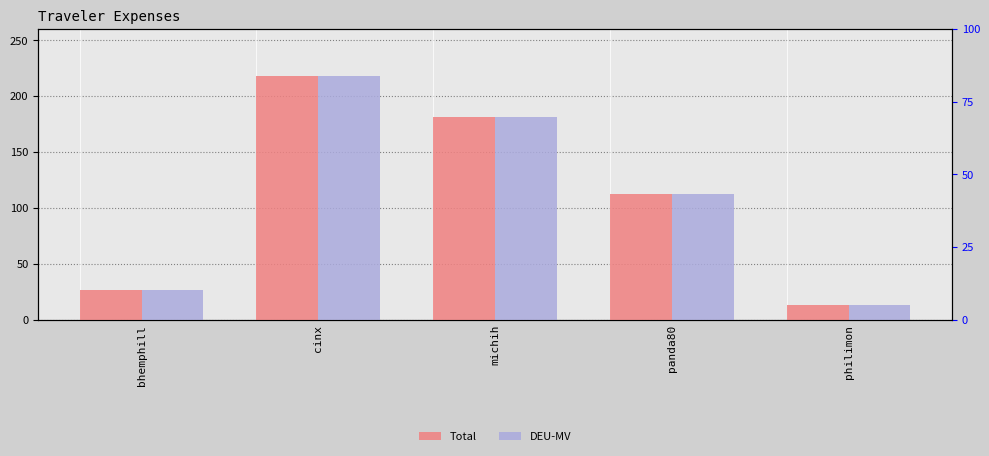

What is the approximate value of Total at michih?

181.0